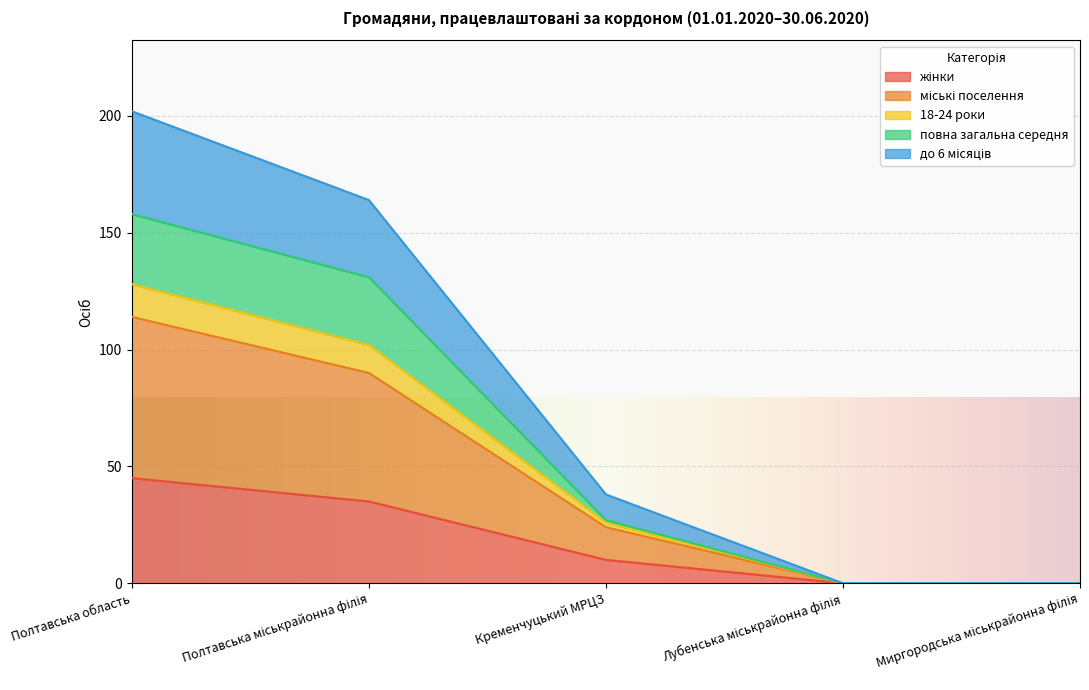

Which has a higher value, Полтавська область or Кременчуцький МРЦЗ?

Полтавська область